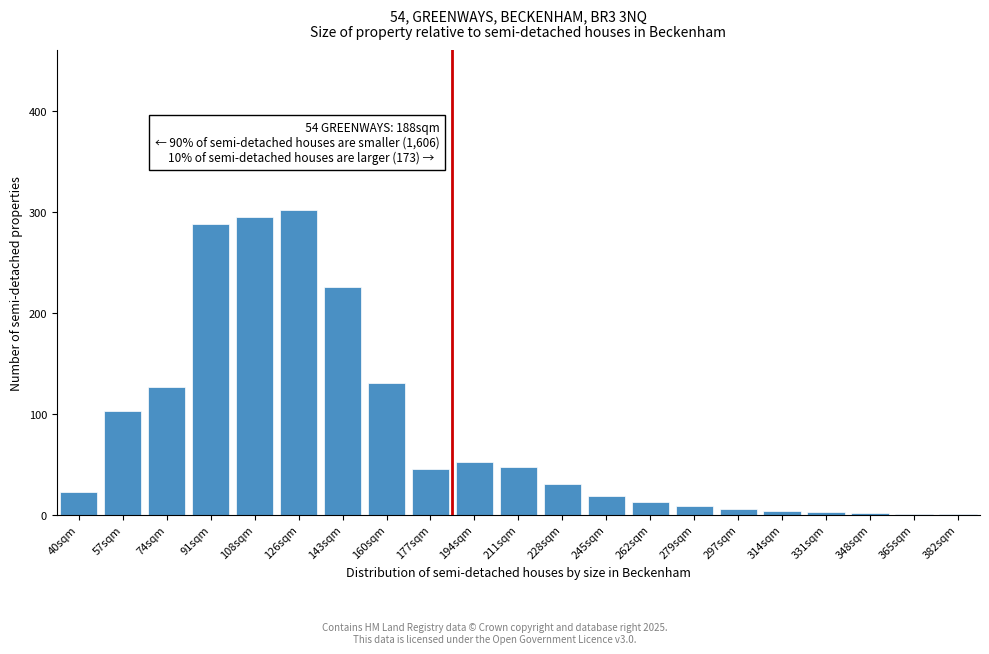

What is the change in value from 143sqm to 177sqm?

-180